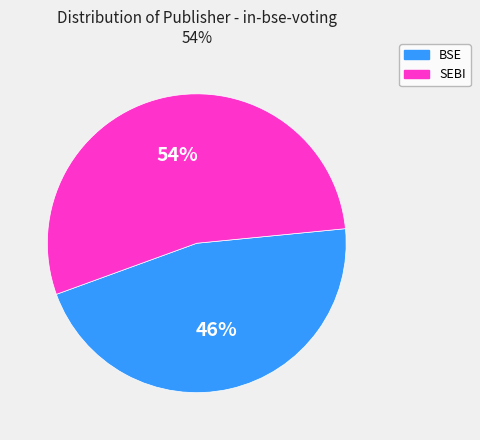

True or false: BSE accounts for 34% of the total.

False